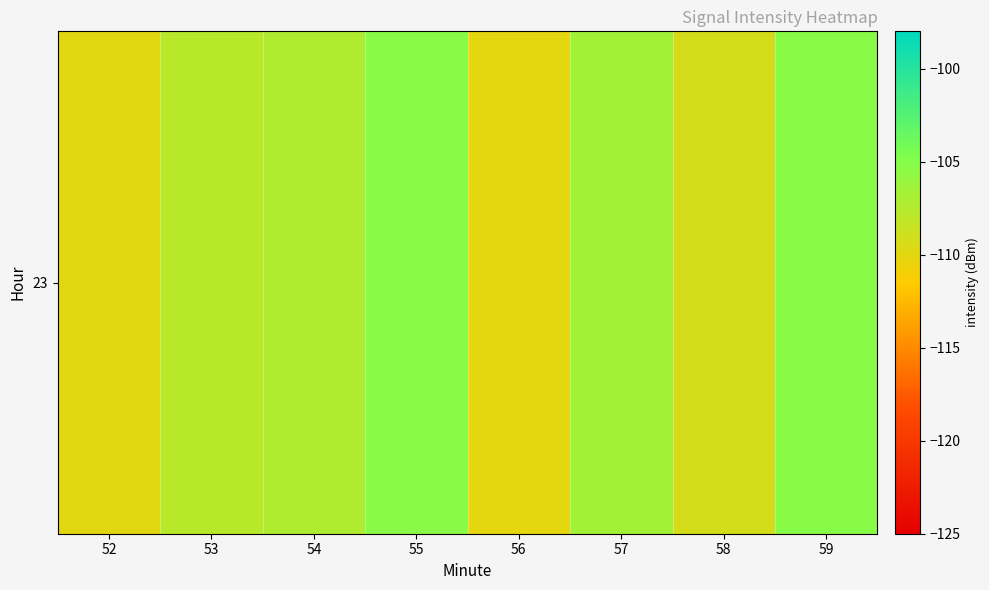

What is the sum of all values?

-861.5